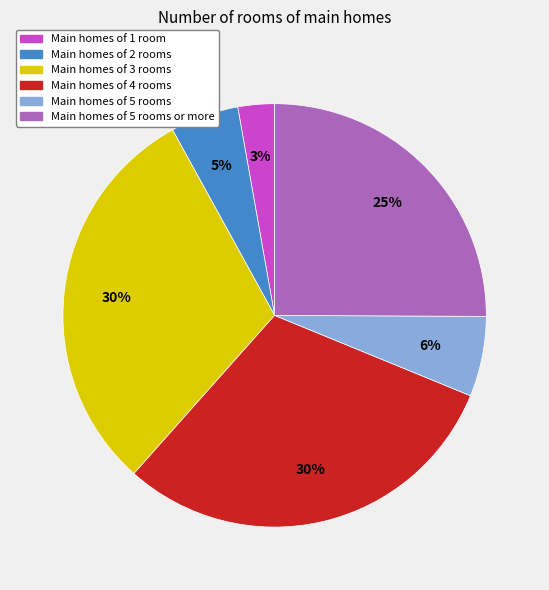

Count the number of slices in the pie.

6